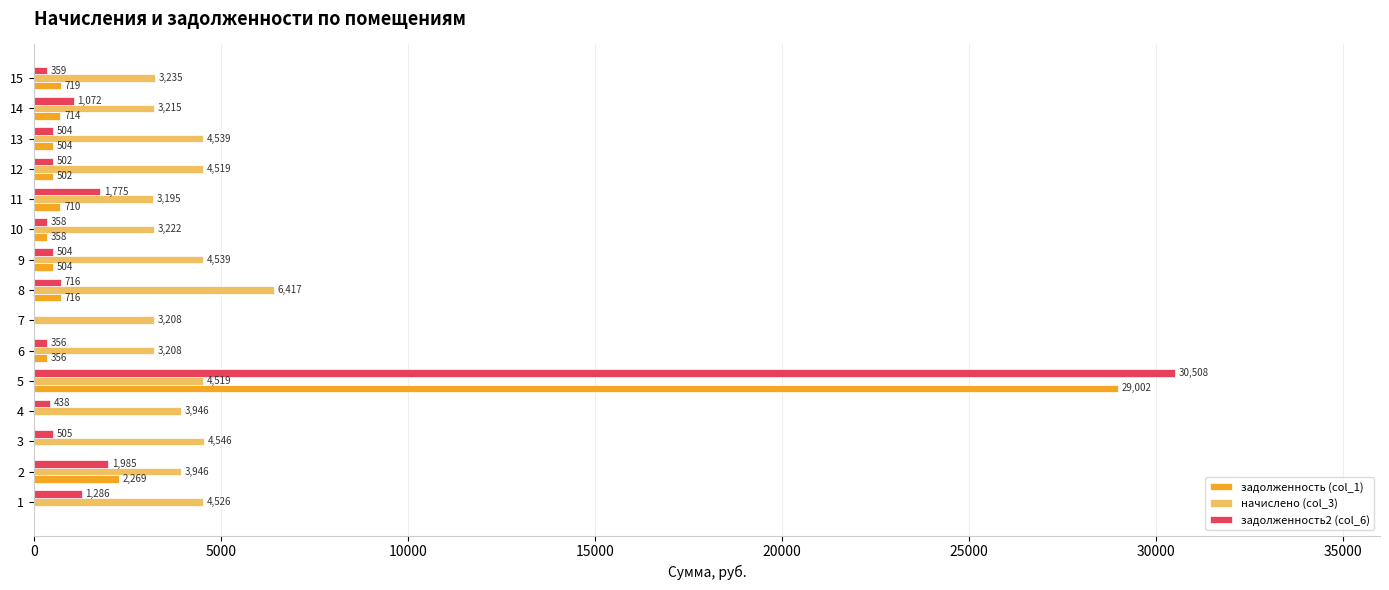

Is the value of задолженность (col_1) at 4 greater than the value of задолженность2 (col_6) at 15?

No